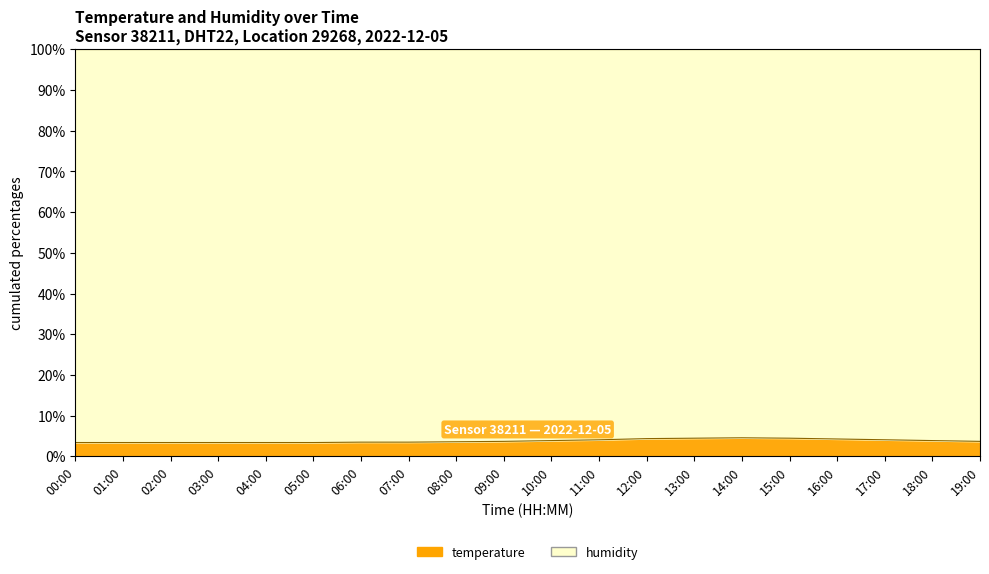

What is the difference between the values at 07:00 and 08:00?

0.1